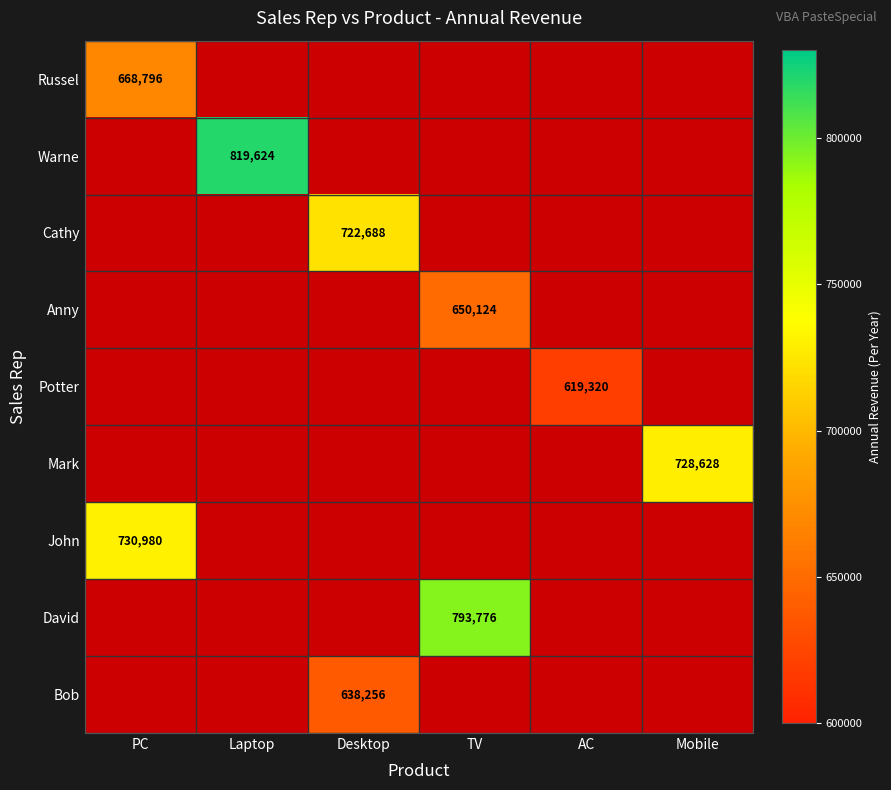

True or false: Russel has a value of 1114998 at PC.

False